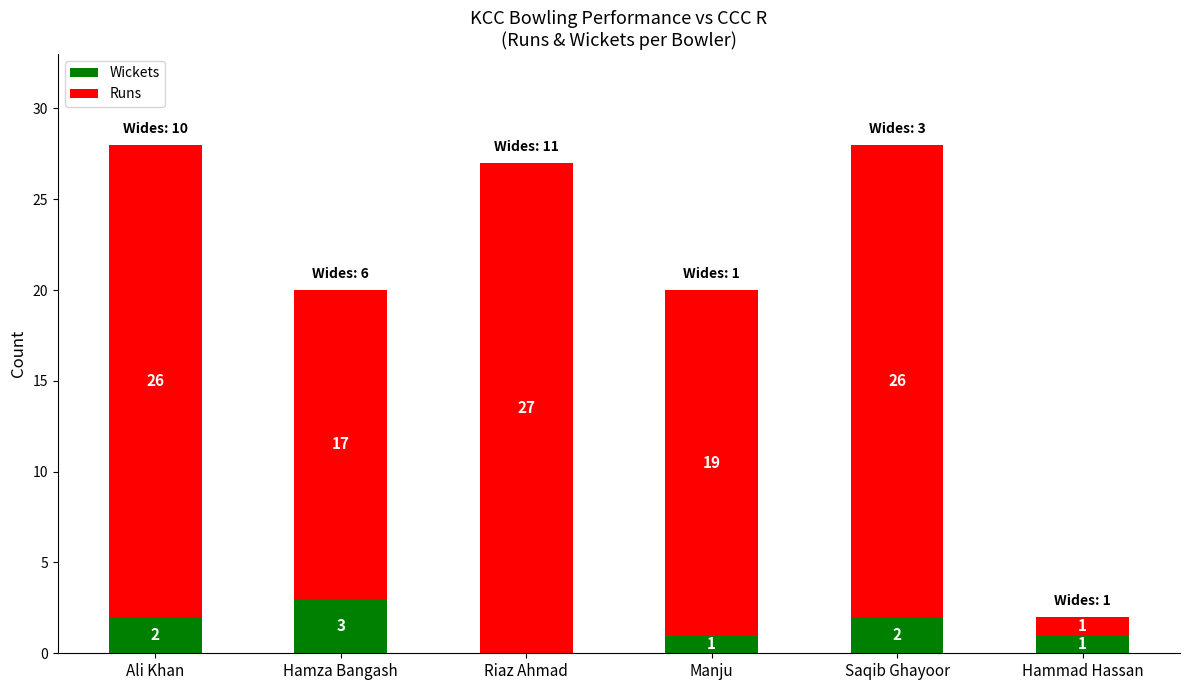

What is the total value across all series at Ali Khan?

28